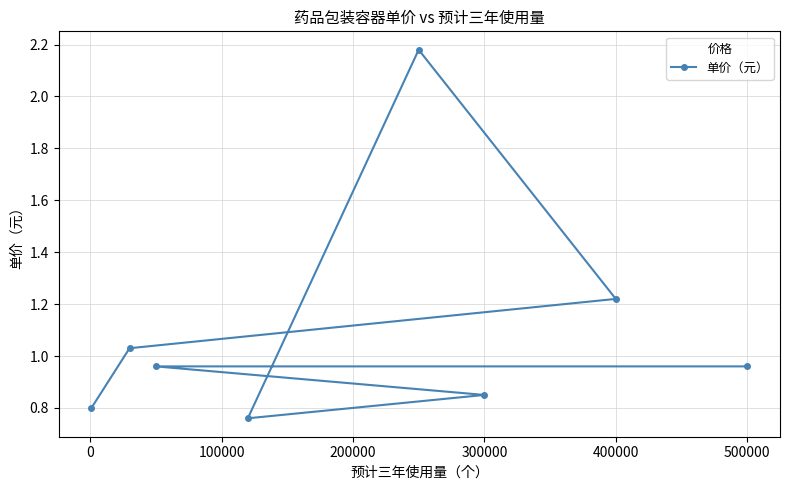

Which has a higher value, 300000 or 500000?

500000